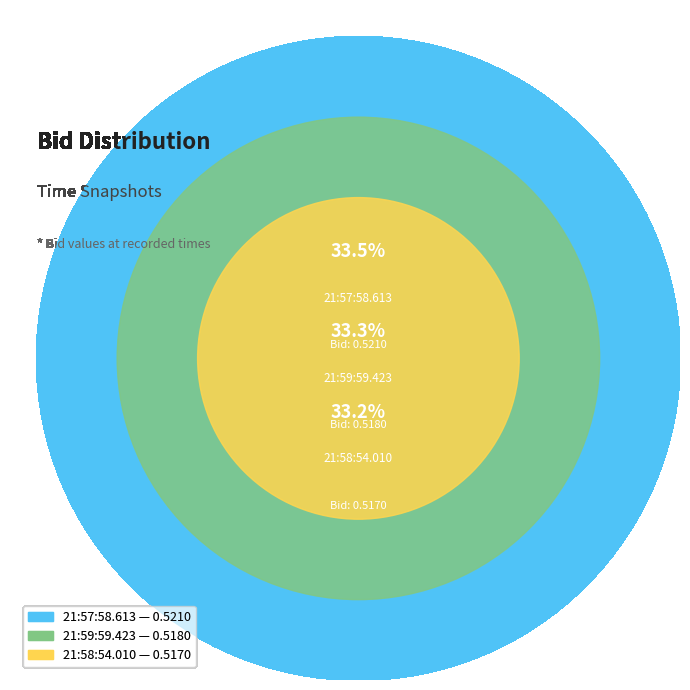

Count the number of slices in the pie.

3